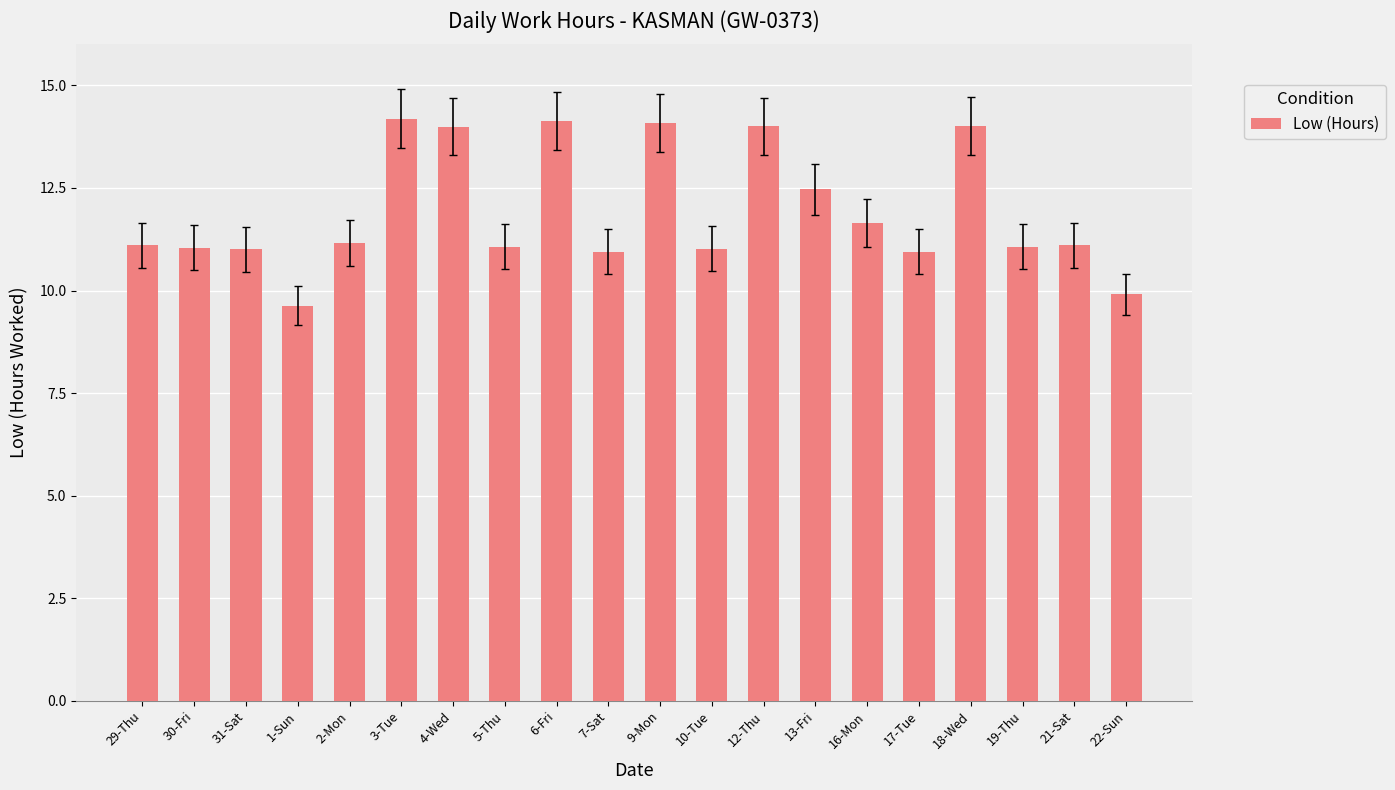

What is the label of the 2nd bar from the left?

30-Fri